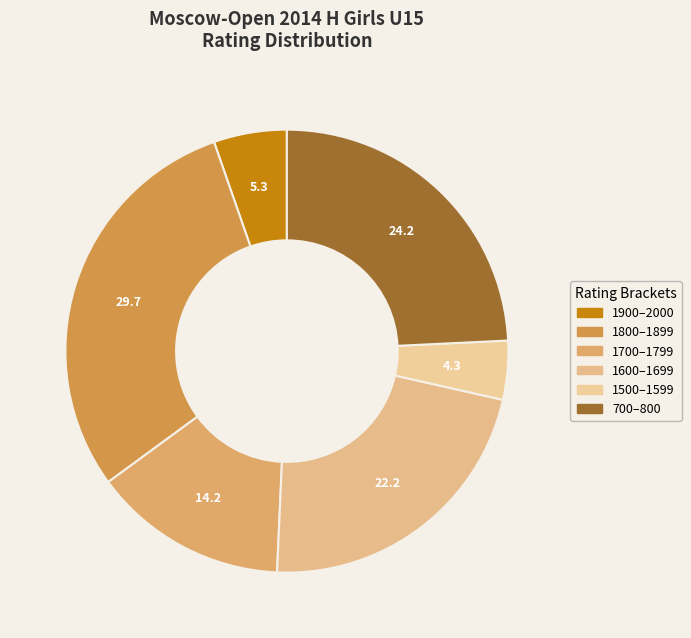

How many slices are in this pie chart?

6